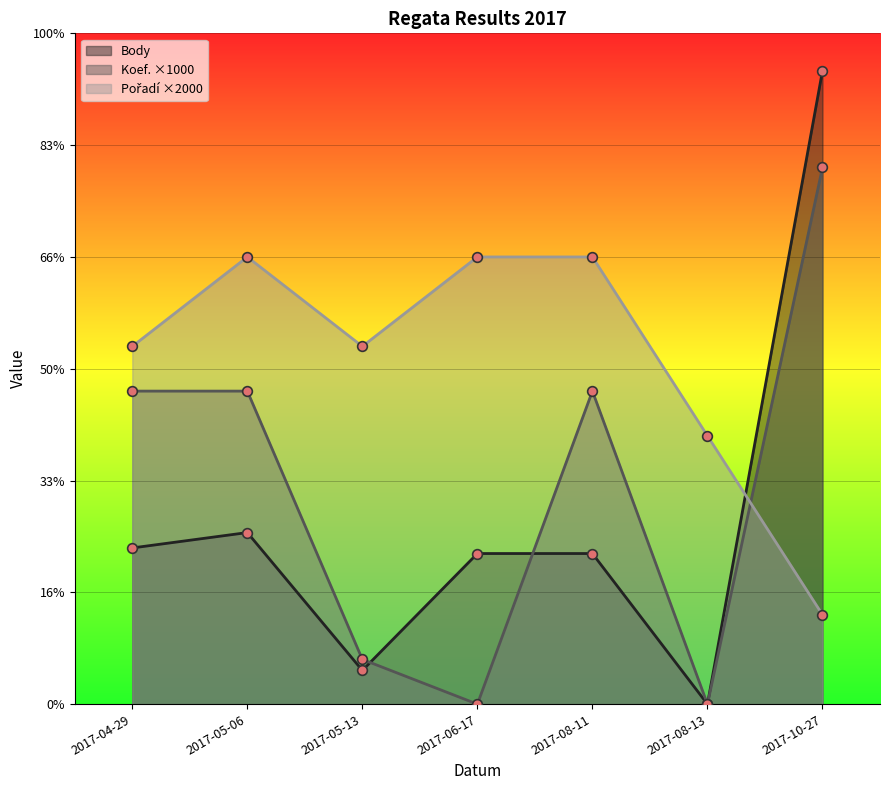

What is the sum of all Pořadí values?

54000